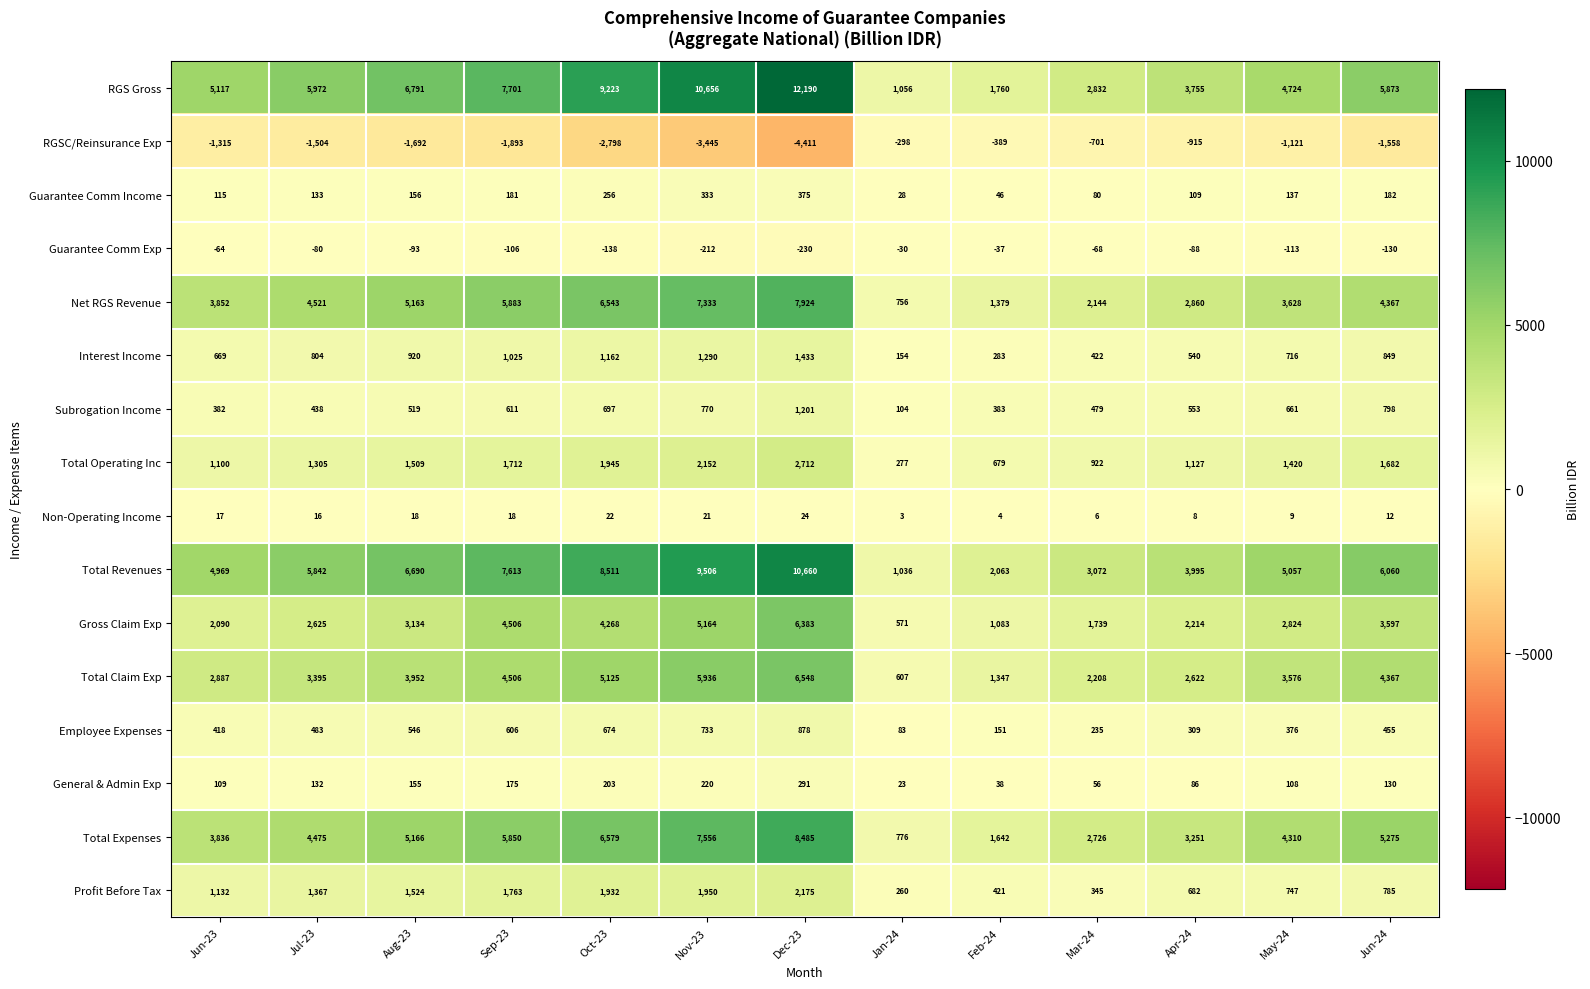

What is the sum of the Guarantee Comm Income values at Jul-23 and Apr-24?

242